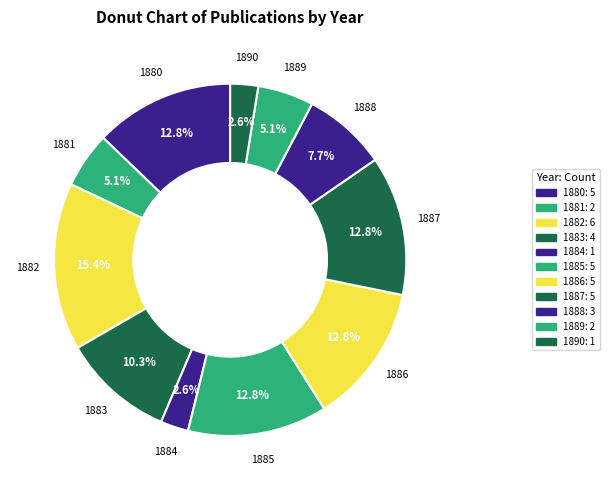

Does 1889 represent more than half of the total?

No